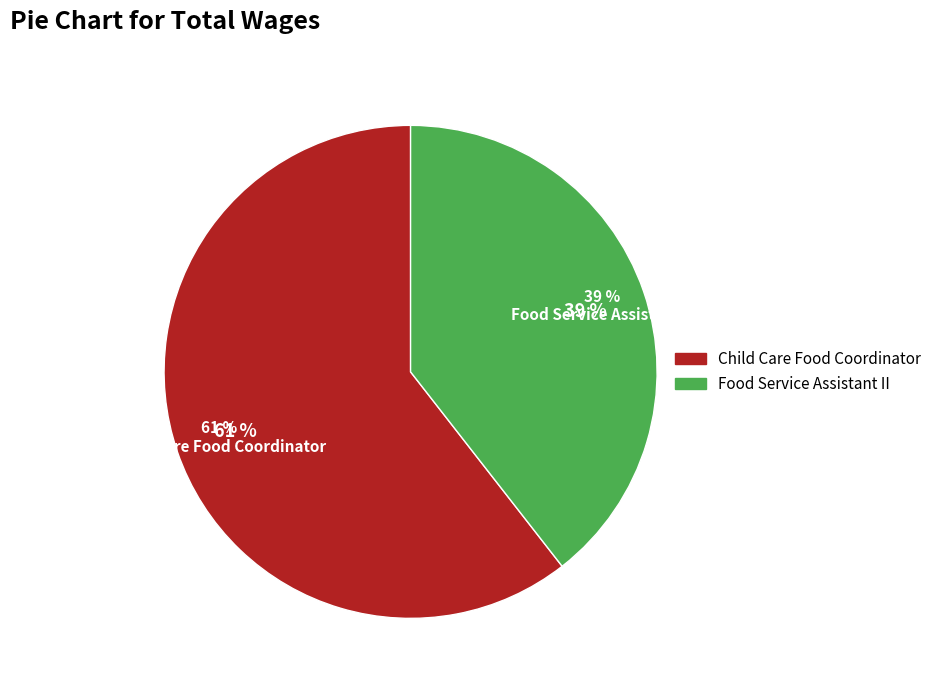

Count the number of slices in the pie.

2